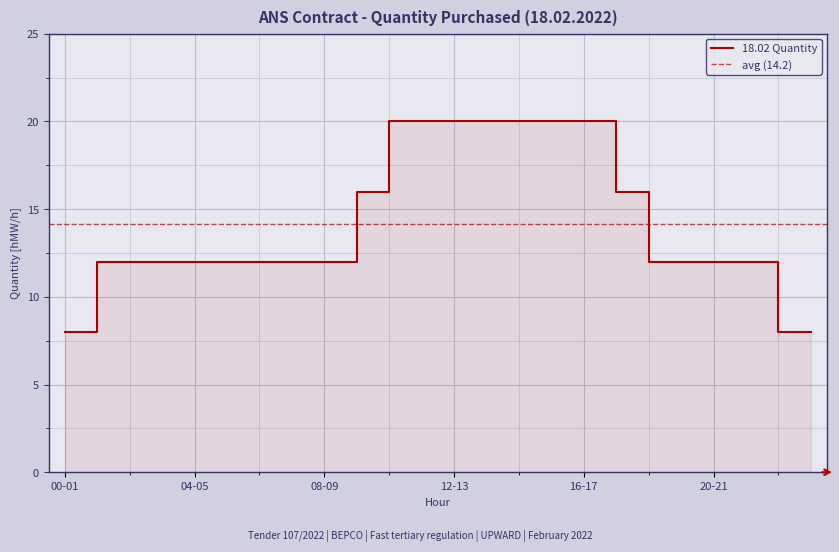

Reading left to right, extract all data points from this chart.

8	12	12	12	12	12	12	12	12	16	20	20	20	20	20	20	20	16	12	12	12	12	8	8